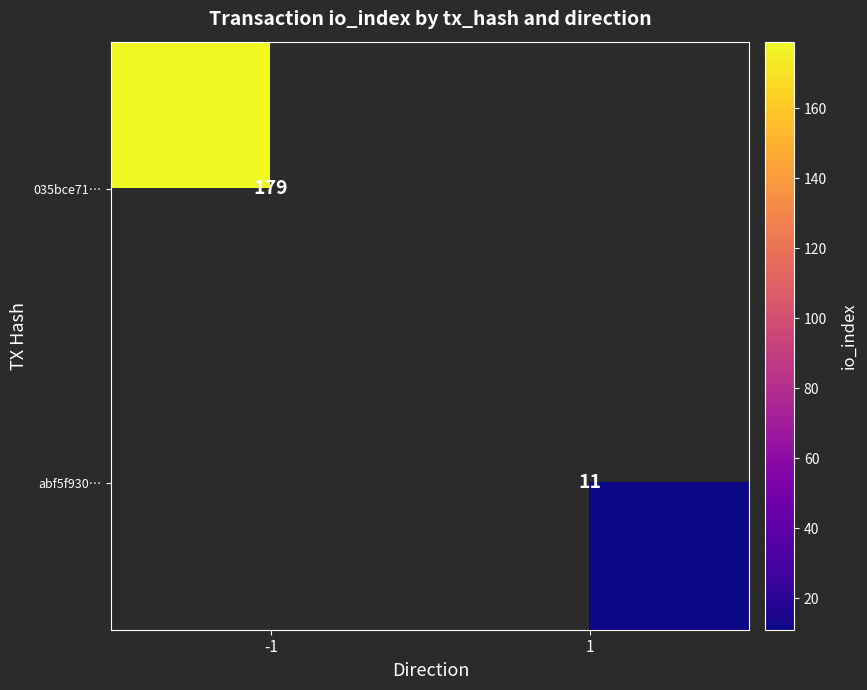

Is it true that abf5f930… equals 2.2 at 1?

False